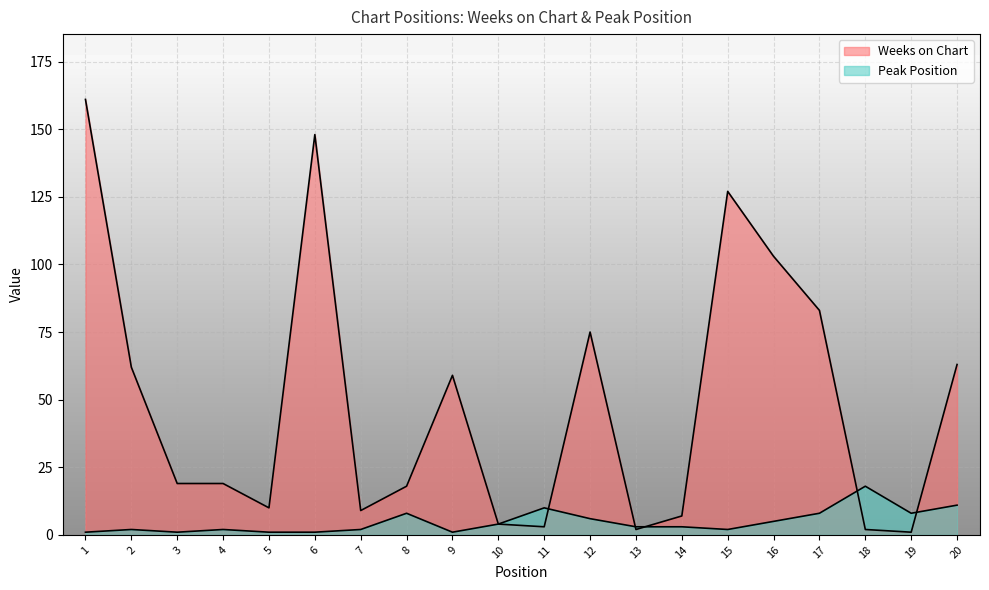

Between 6 and 18, which series saw the biggest shift?

Weeks on Chart